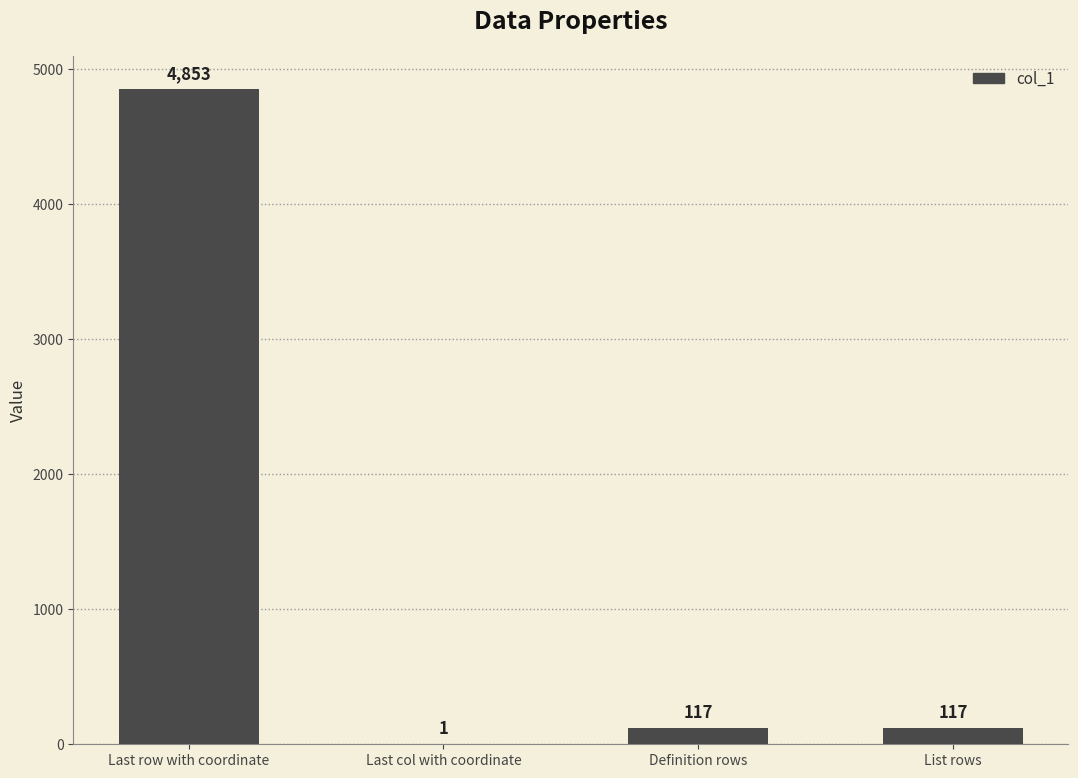

The chart shows a value of 1 at Last col with coordinate. True or false?

True